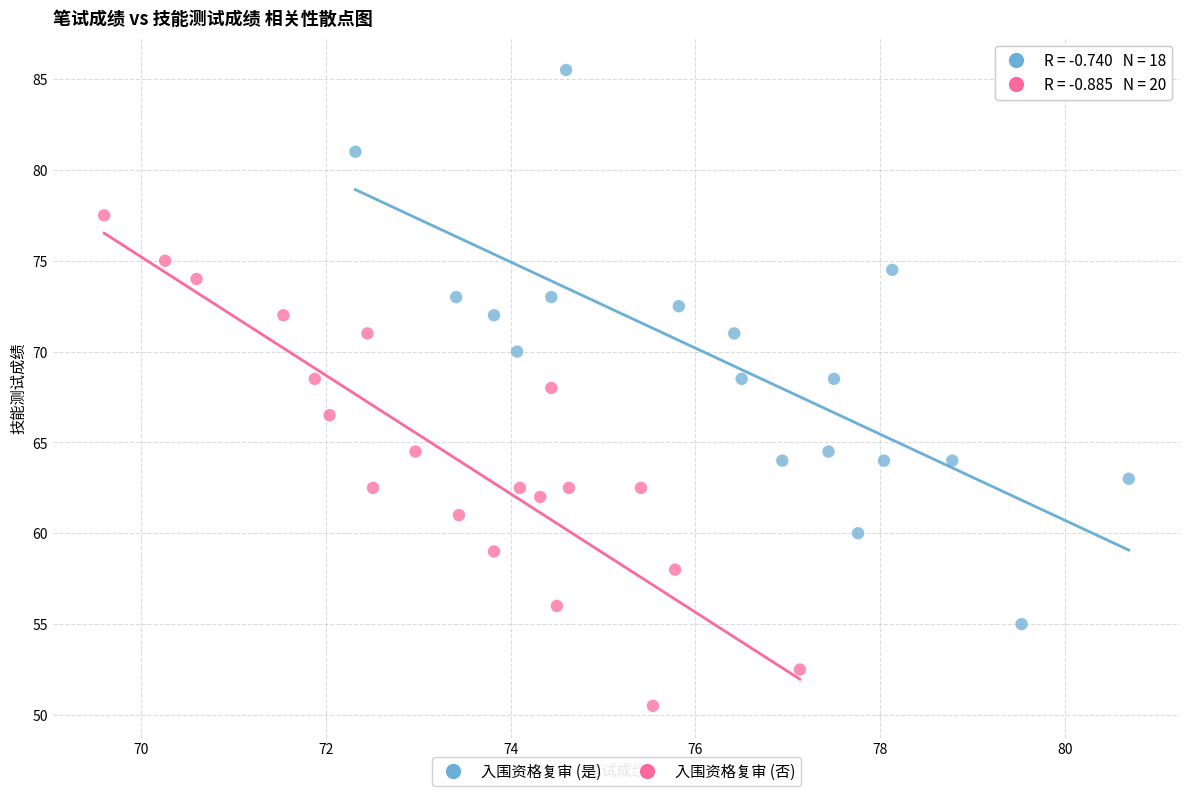

Which series contains the lowest Y value?

入围资格复审 (否)